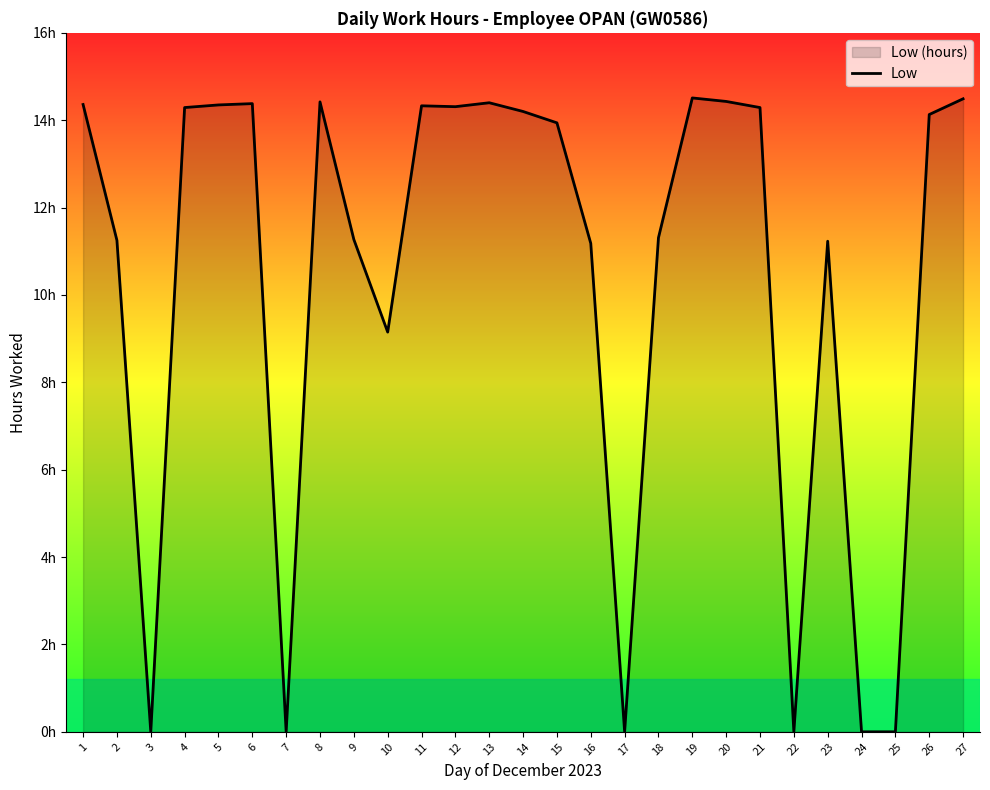

Reading left to right, transcribe all the data shown in this chart.

14.4	11.2	0.0	14.3	14.3	14.4	0.0	14.4	11.3	9.2	14.3	14.3	14.4	14.2	13.9	11.2	0.0	11.3	14.5	14.4	14.3	0.0	11.2	0.0	0.0	14.1	14.5